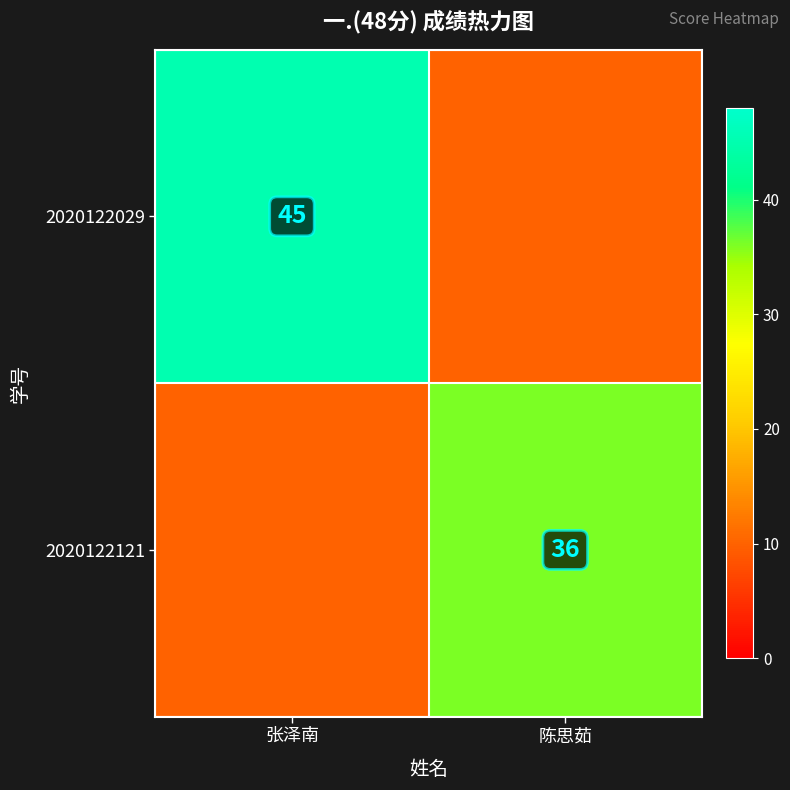

True or false: 2020122029 has a value of 12 at 张泽南.

False